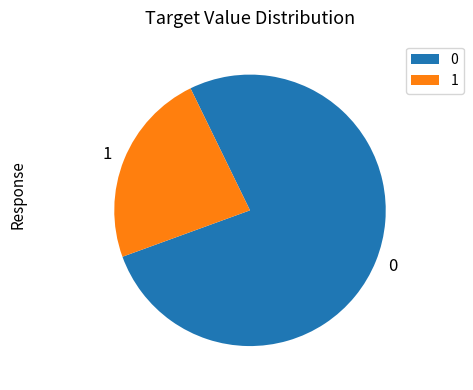

Approximately how many times larger is the value at 1 compared to 0?

0.3